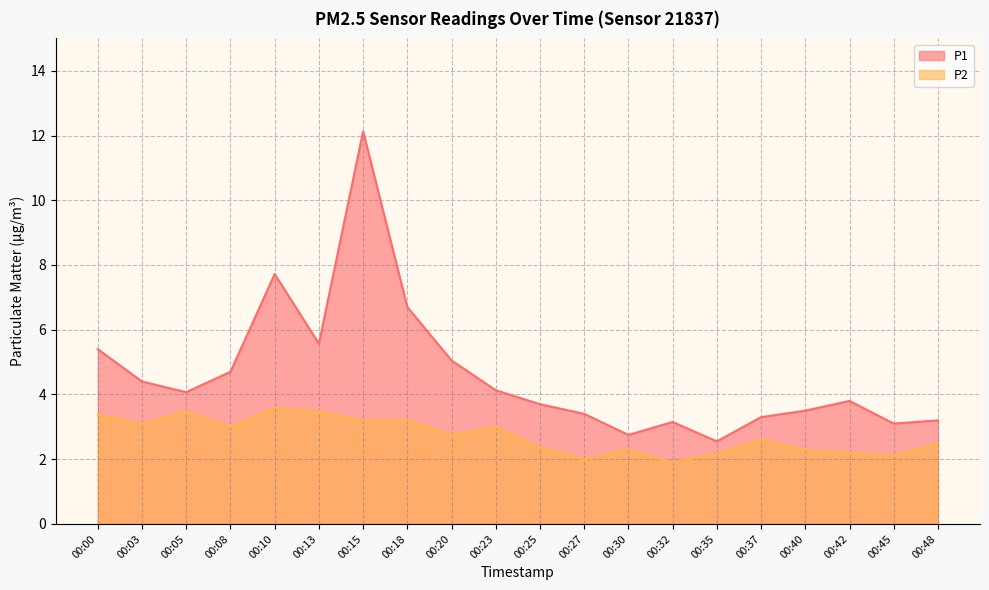

Does the chart have visible grid lines?

Yes